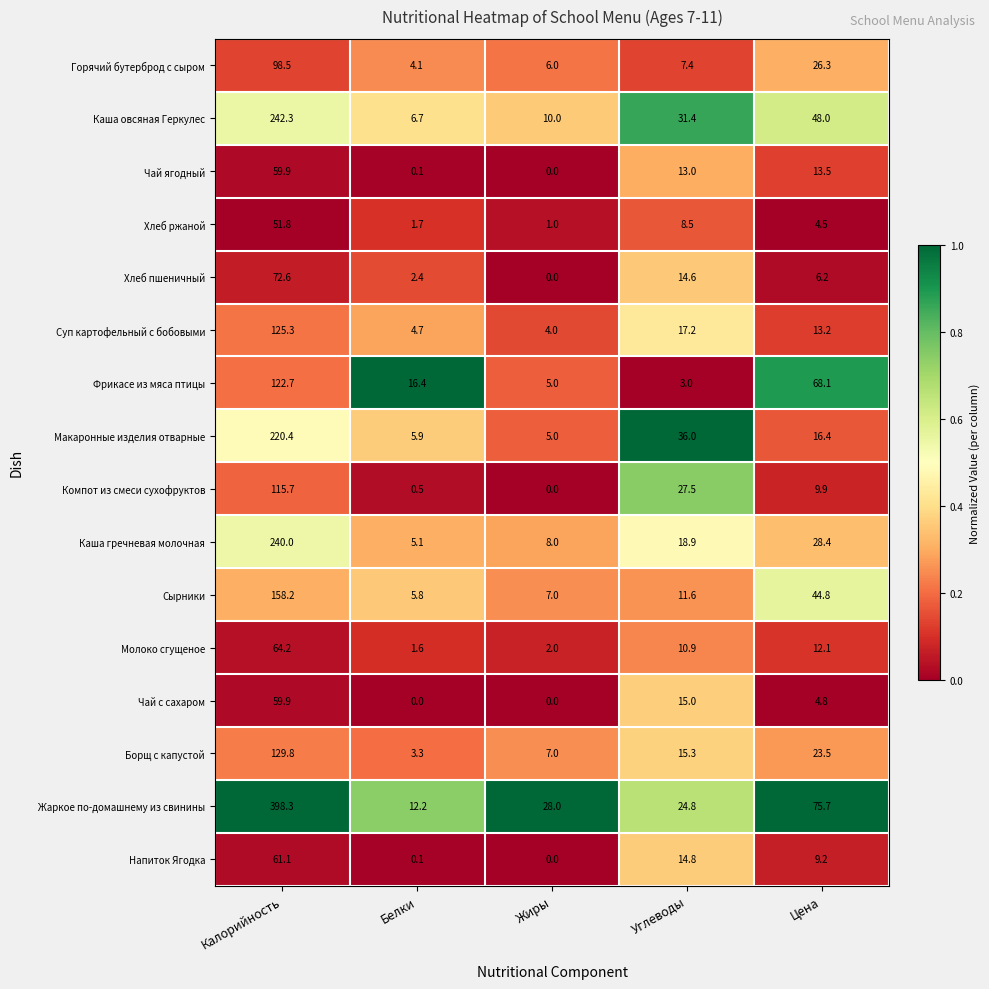

At which label does Сырники reach its minimum?

Белки